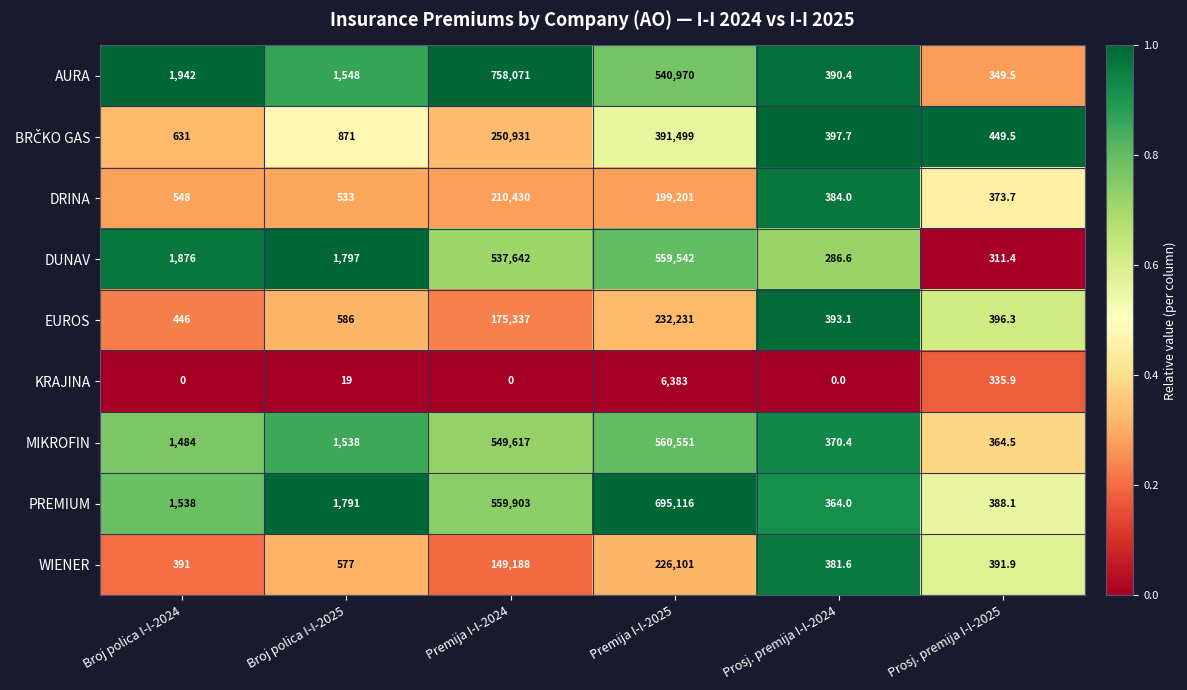

Is the value of KRAJINA at Premija I-I-2025 greater than the value of DRINA at Broj polica I-I-2024?

Yes